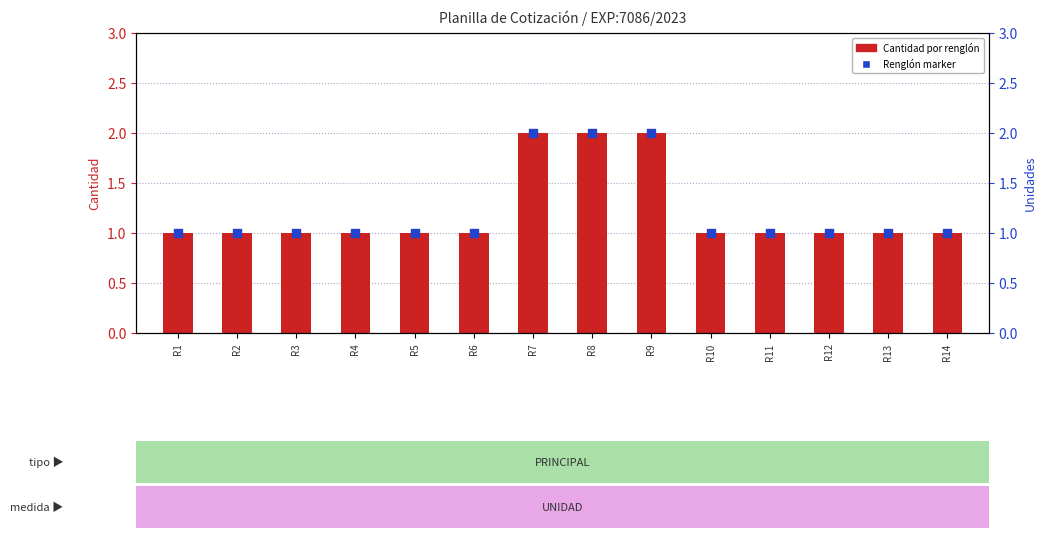

Which series has the largest total across all categories?

Cantidad (UNIDAD)